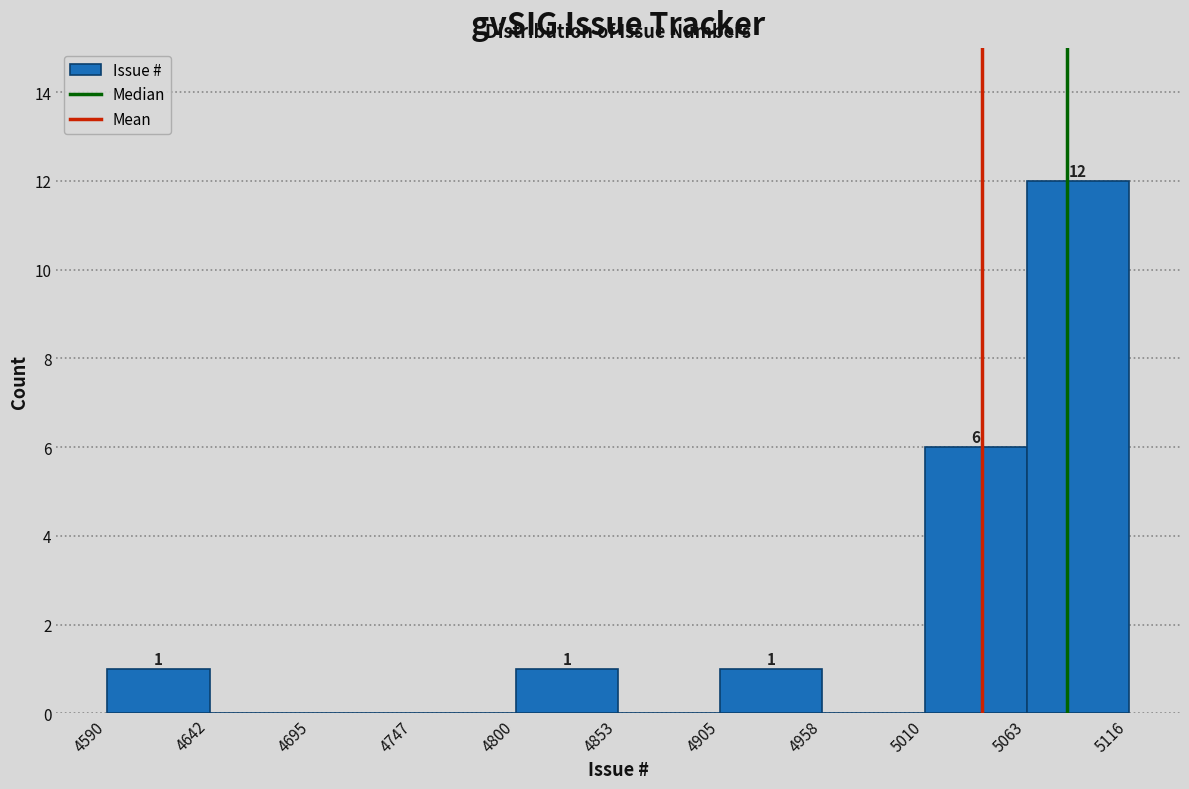

Over which range of the x-axis is the bar tallest?

5063 to 5116